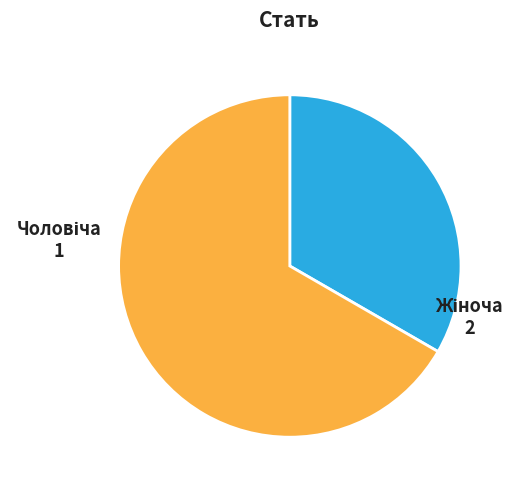

Is there a majority slice in this chart?

Yes